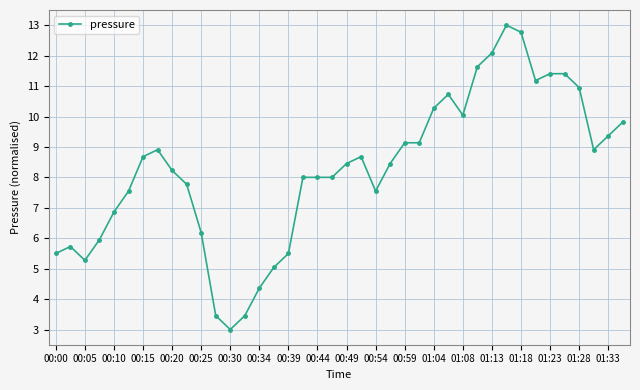

Is this an area chart (filled region under the line)?

No